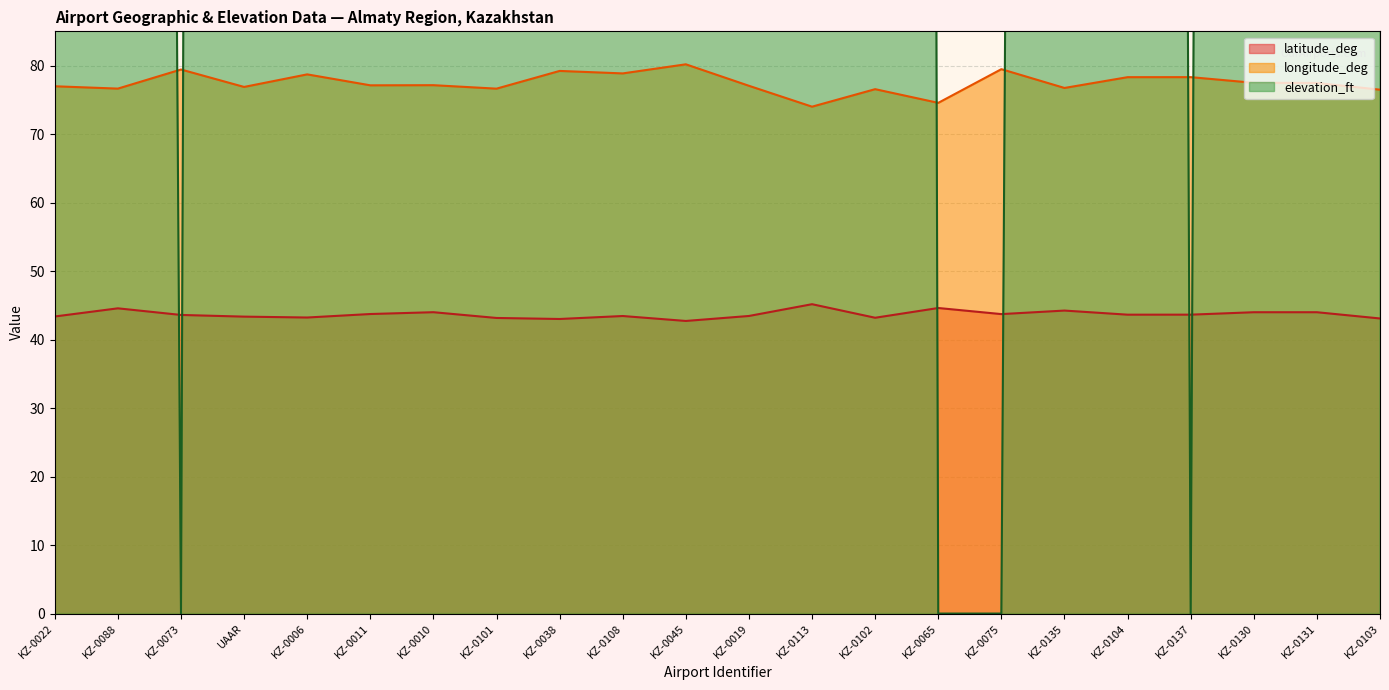

Between KZ-0022 and KZ-0130, which series saw the biggest shift?

elevation_ft